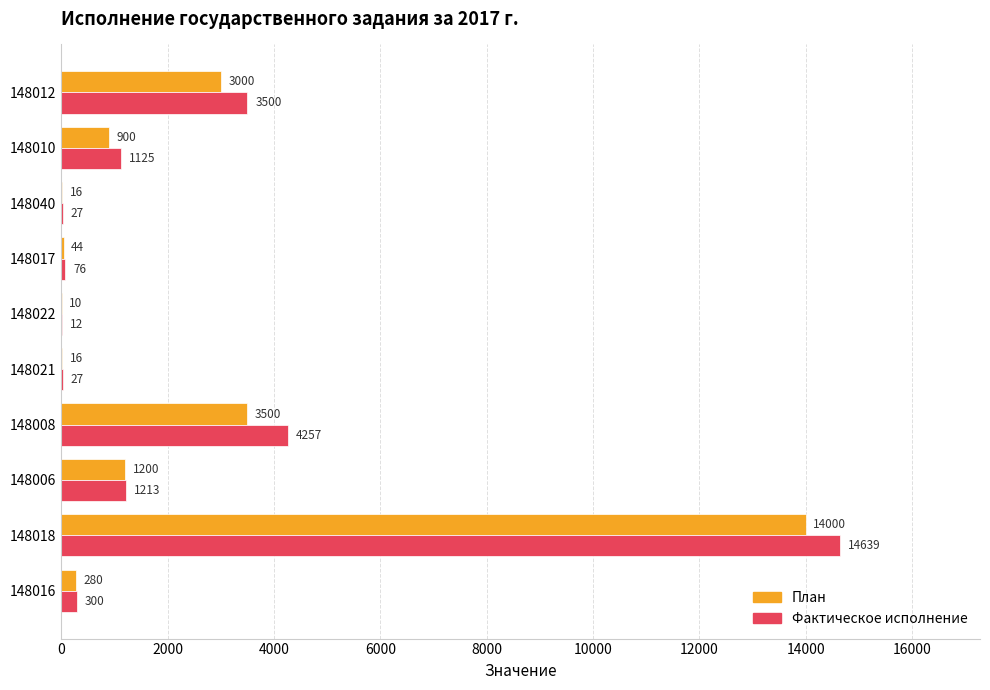

What is the sum of all План values?

22966